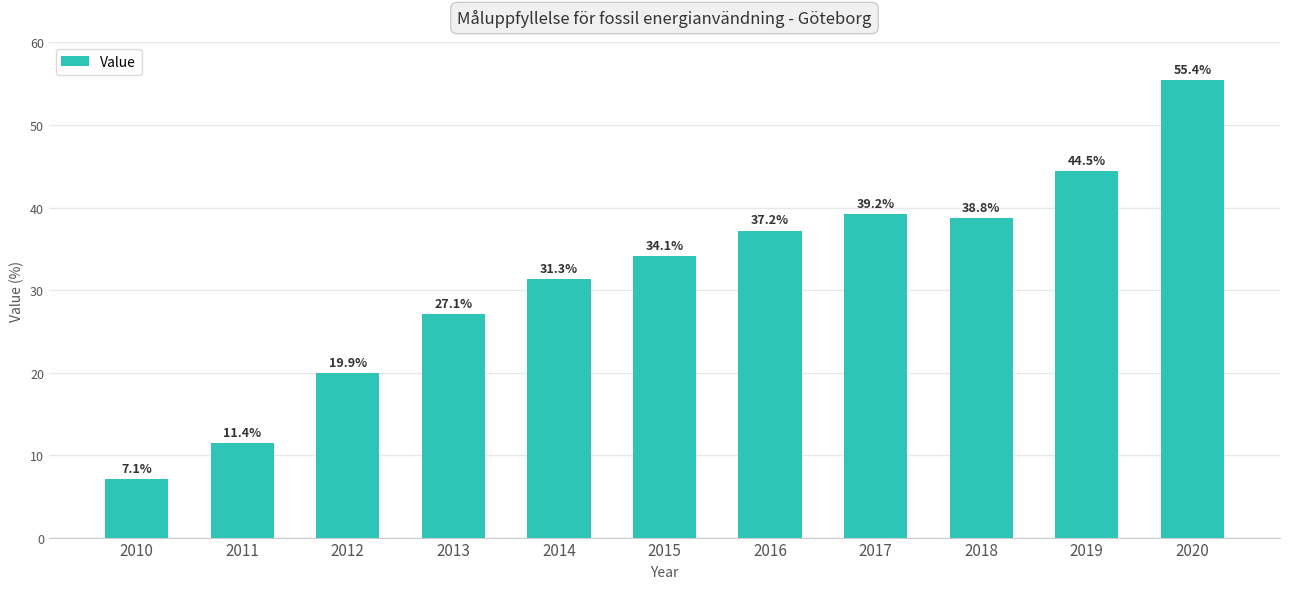

What is the difference between the values at 2013 and 2011?

15.7